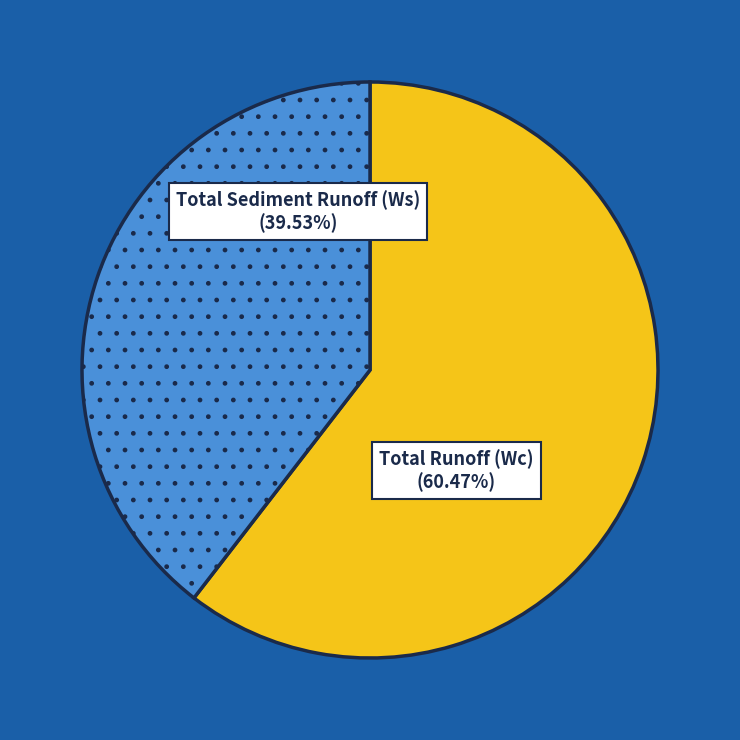

Is there a majority slice in this chart?

Yes